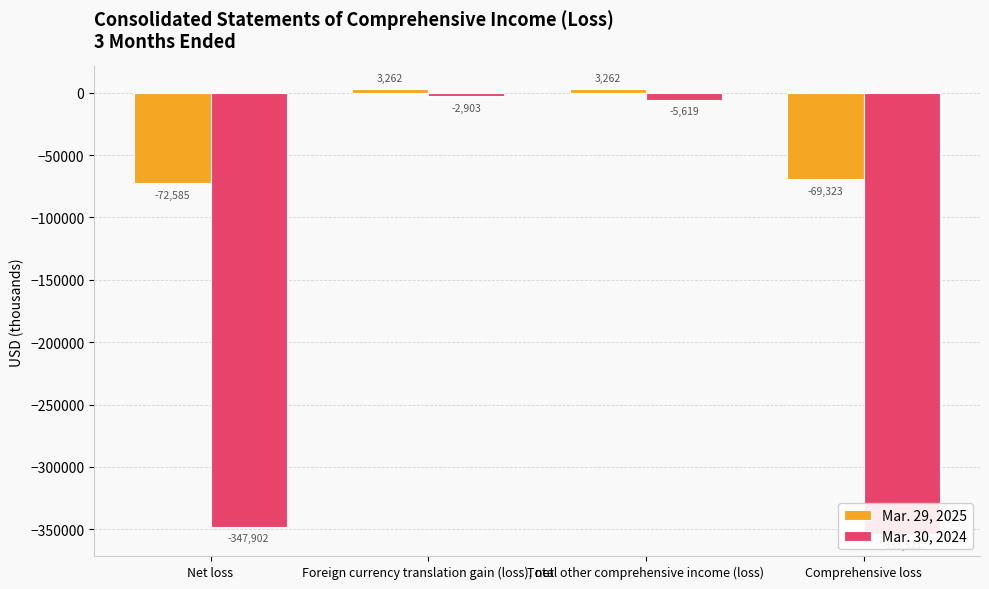

What is the value of the Mar. 29, 2025 bar at the 2nd from the left?

3262